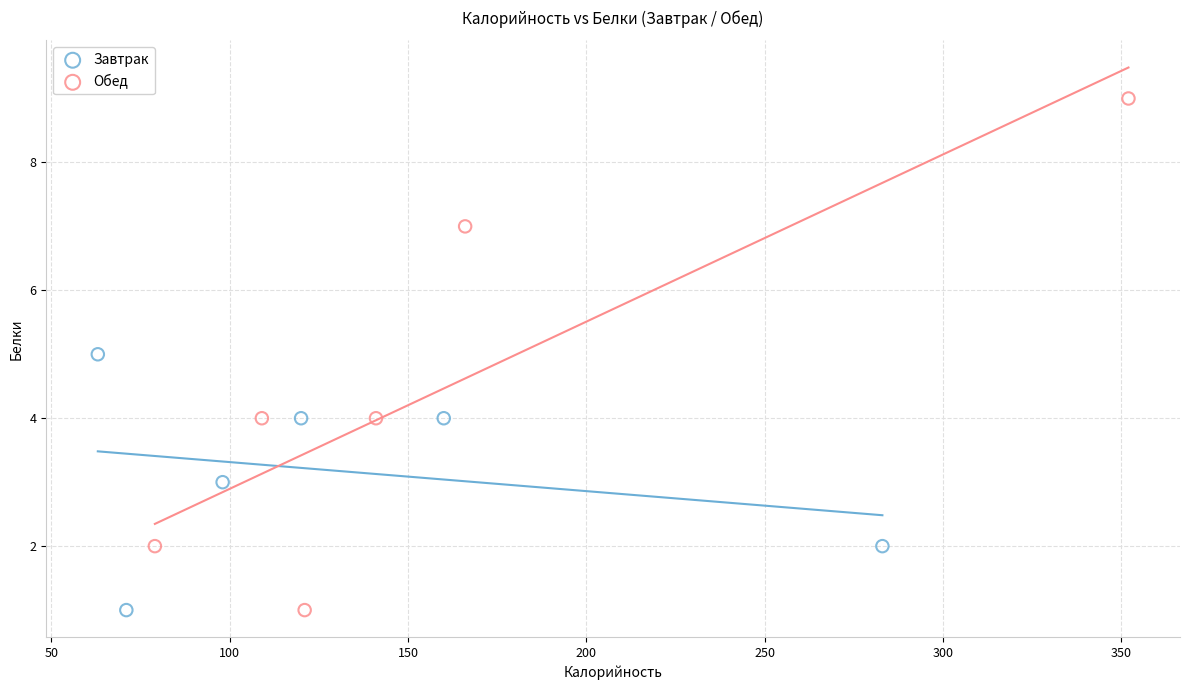

Which series reaches the maximum Y coordinate?

Обед